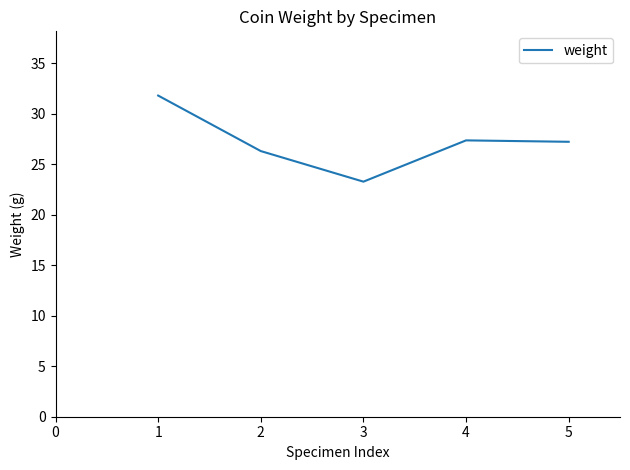

What is the change in value from 2 to 5?

+0.9